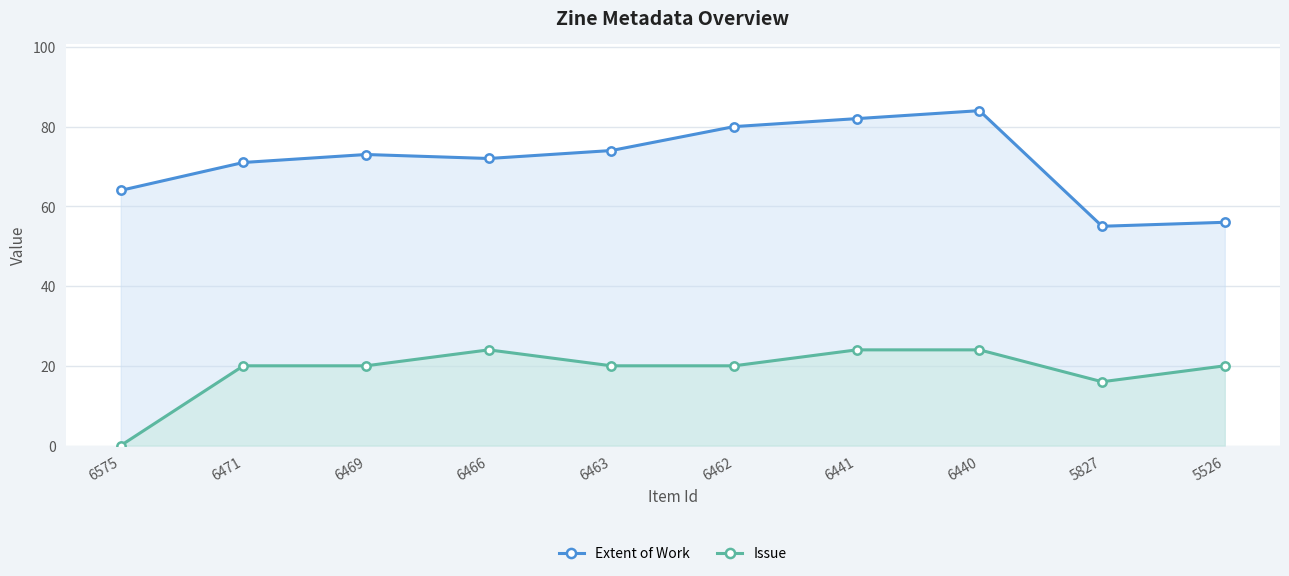

Rank the categories by Issue value from lowest to highest.

6575, 5827, 6471, 6469, 6463, 6462, 5526, 6466, 6441, 6440